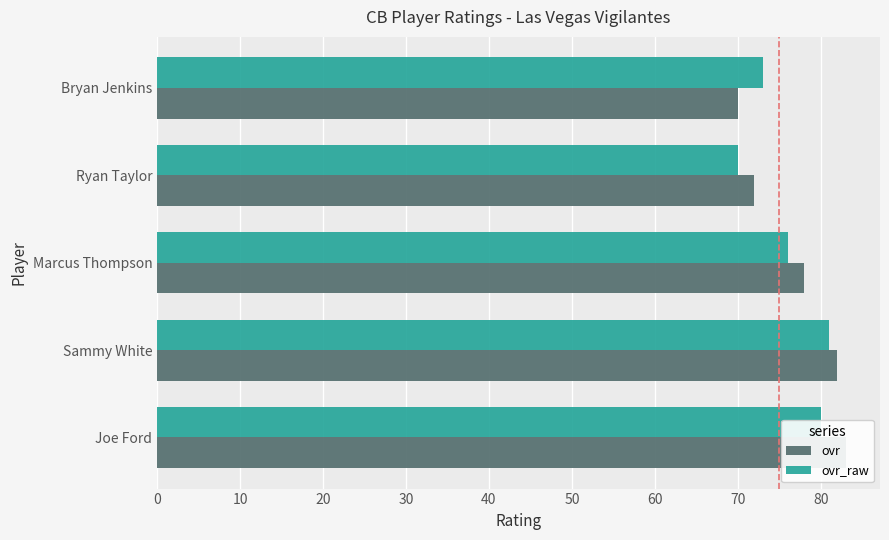

How many categories are shown in the chart?

5